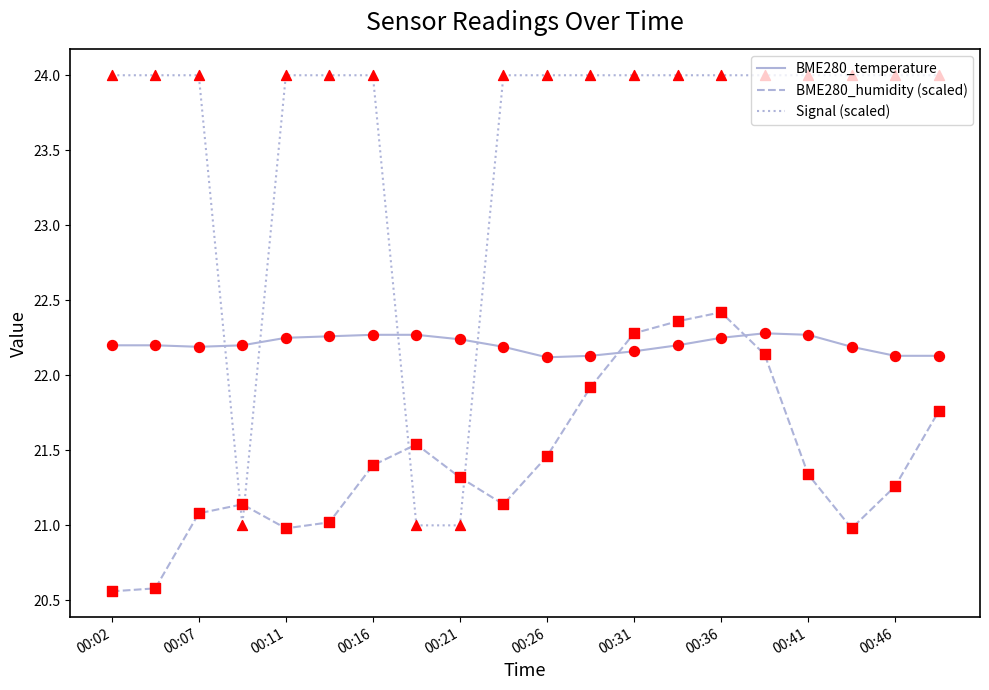

Which series has the widest spread of values?

Signal (scaled)